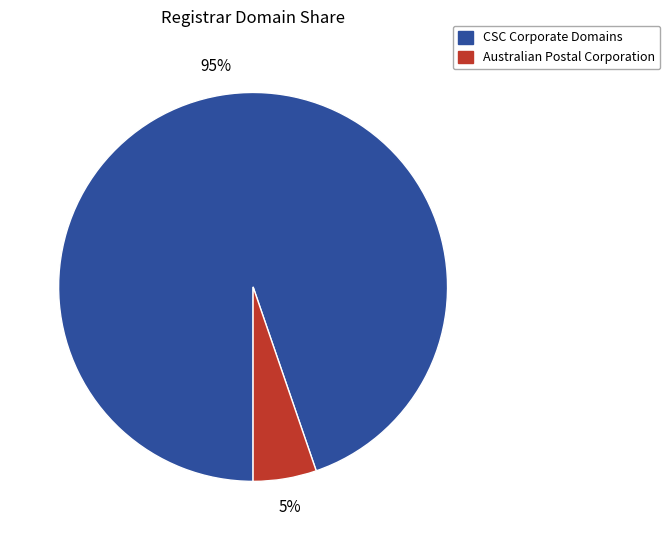

Rank the categories by value from lowest to highest.

Australian Postal Corporation, CSC Corporate Domains